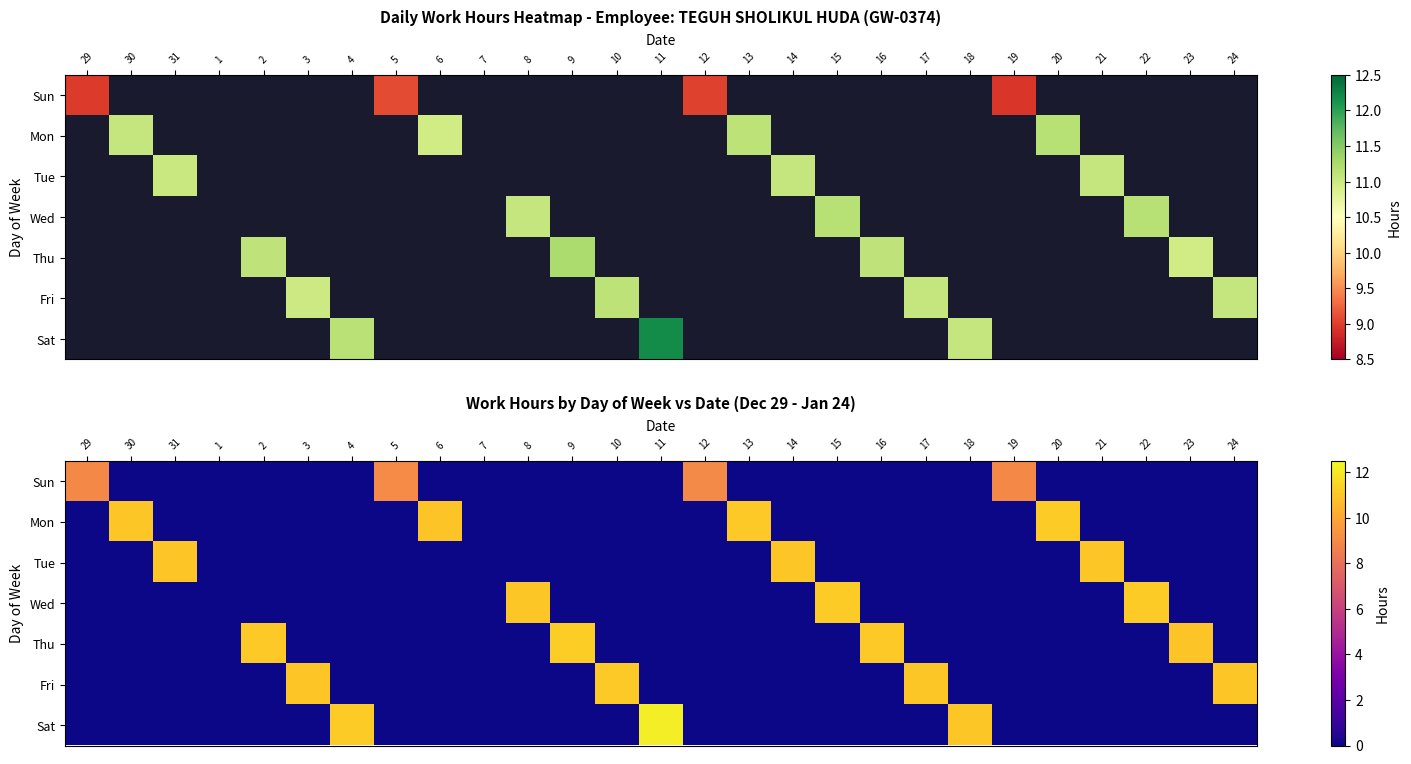

Which series has the largest range (max minus min)?

Sat